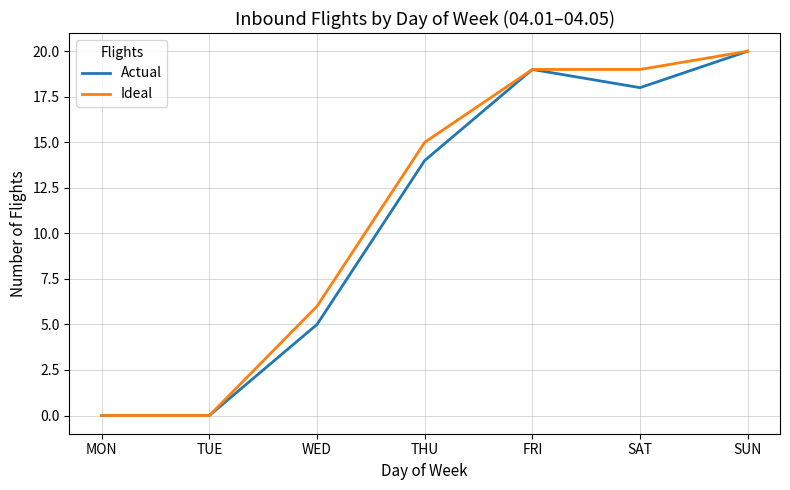

The Ideal series shows 0 at MON. True or false?

True